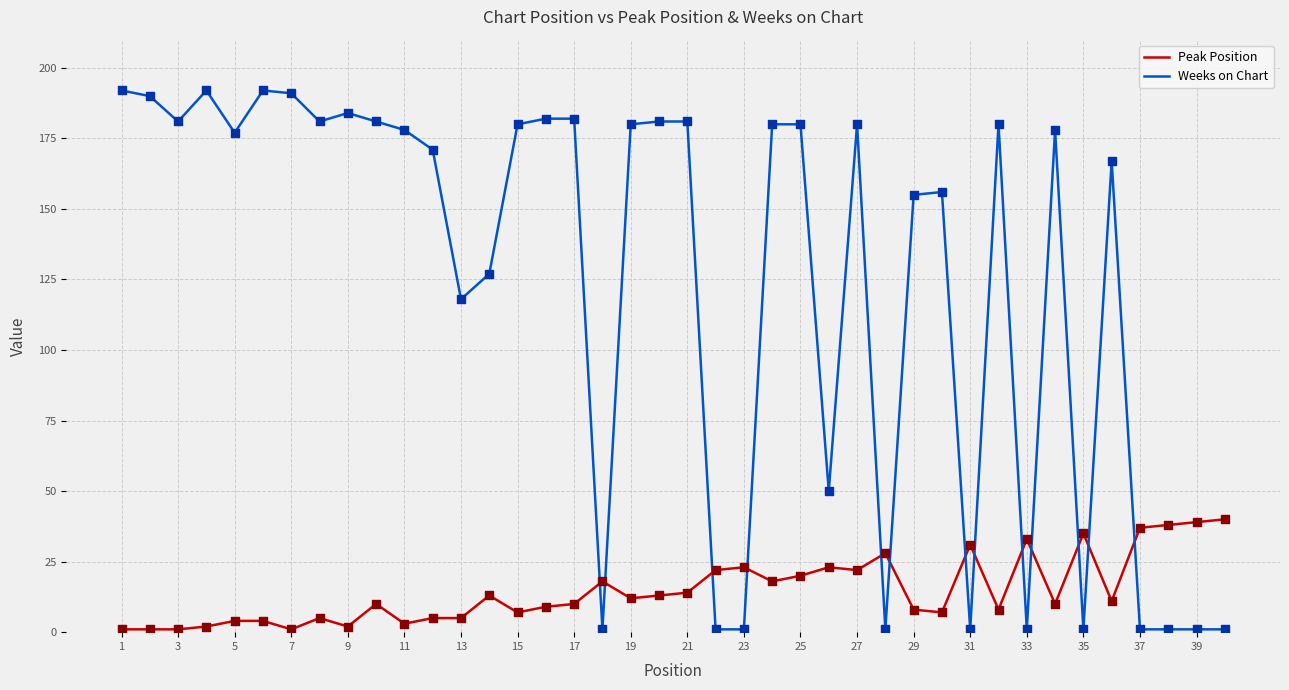

Which series has the widest spread of values?

Weeks on Chart